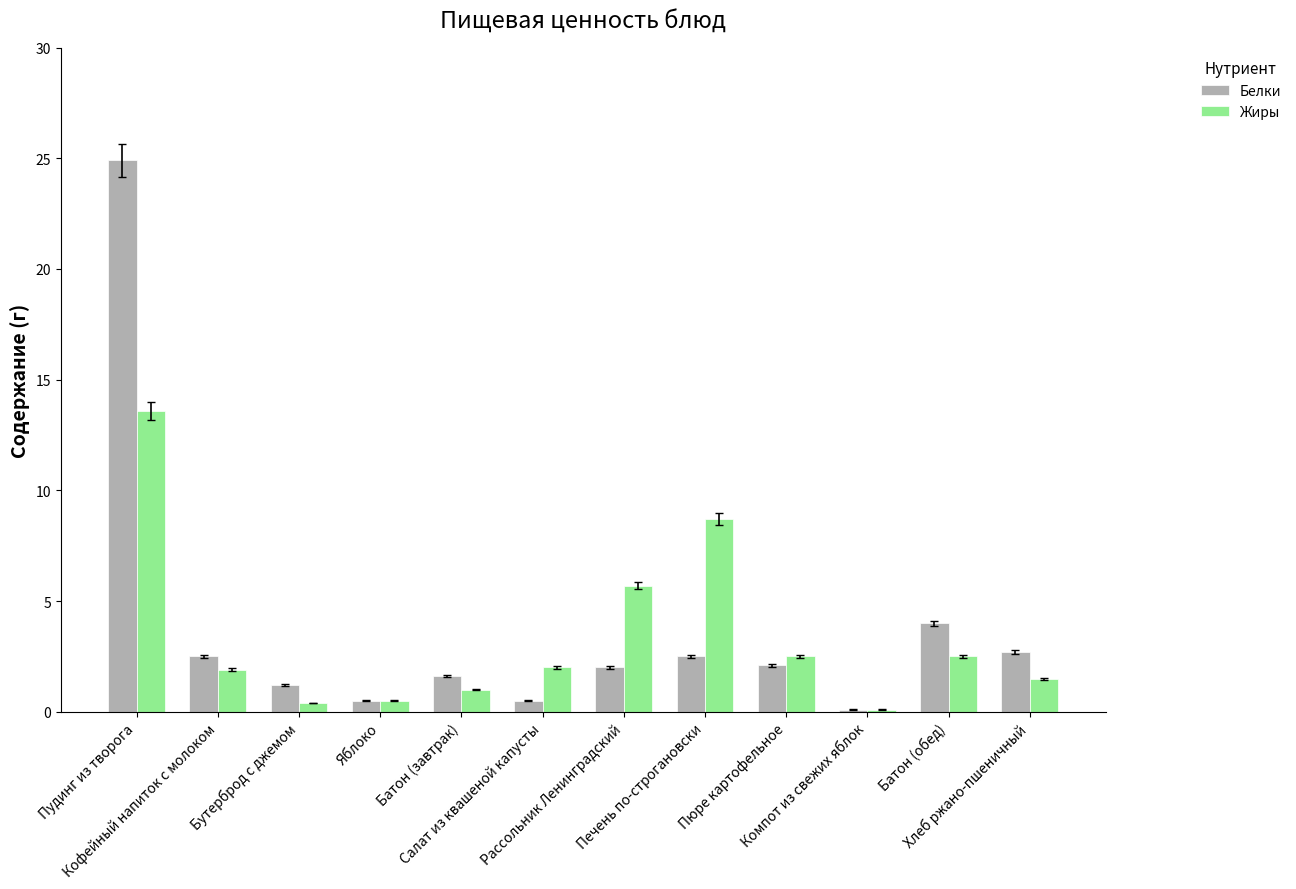

List the series in order of their peak value, lowest first.

Жиры, Белки